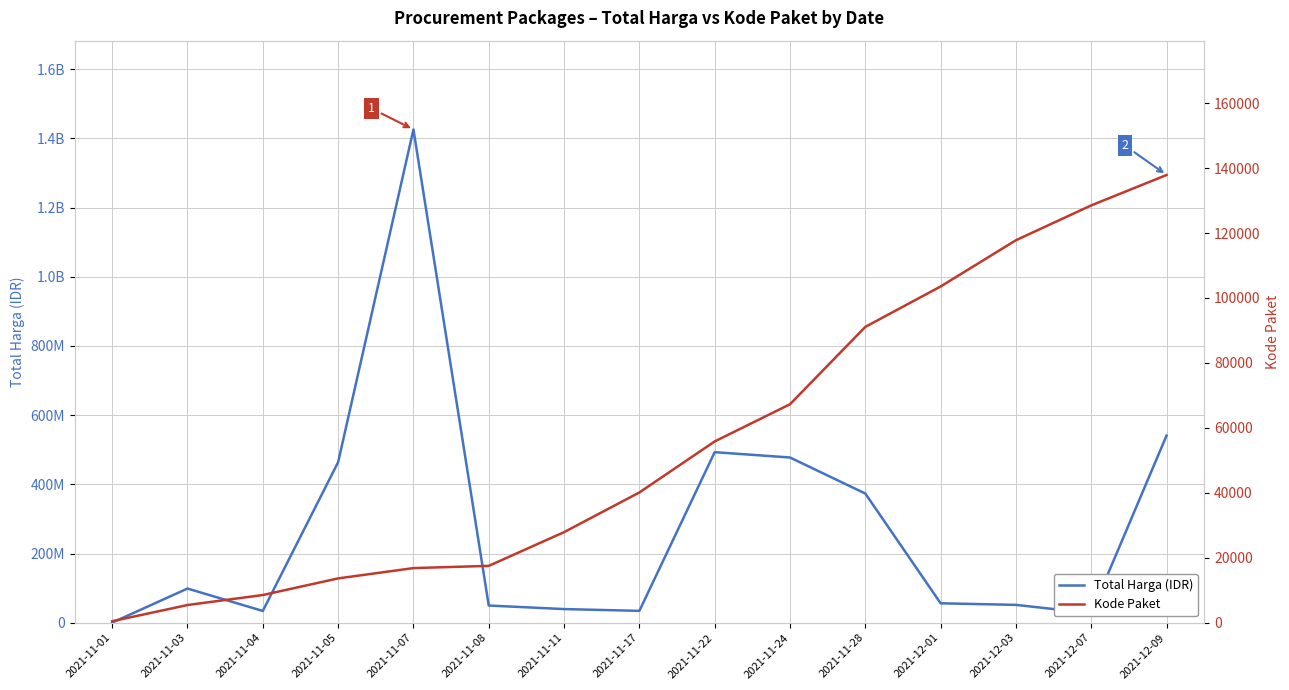

Is this an area chart (filled region under the line)?

No